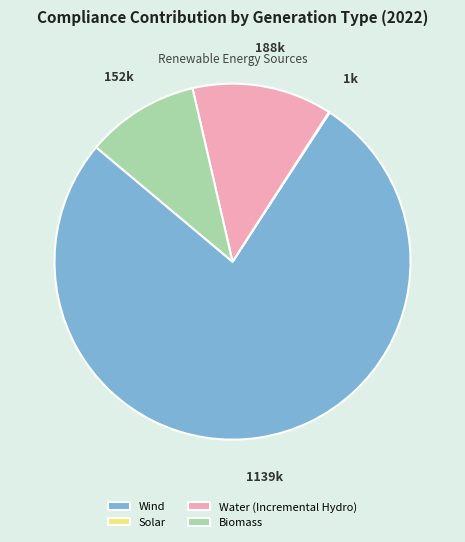

What is the ratio of the value at Wind to the value at Water (Incremental Hydro)?

6.0